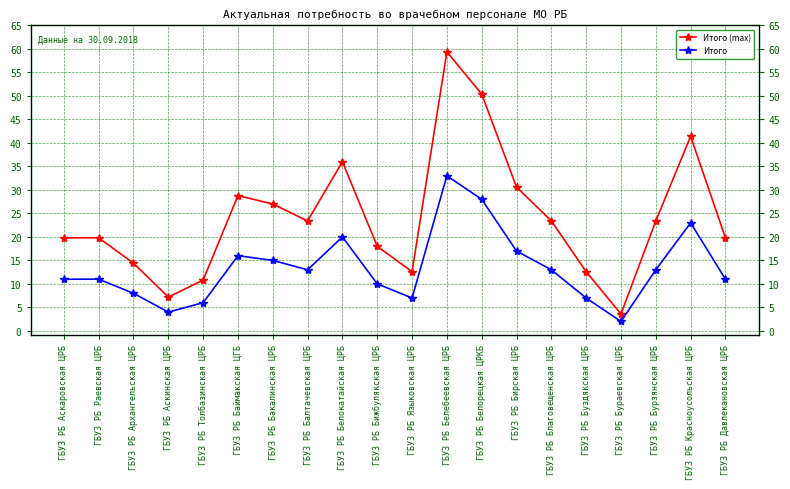

In Итого, how many points are higher than both neighbors (excluding endpoints)?

4